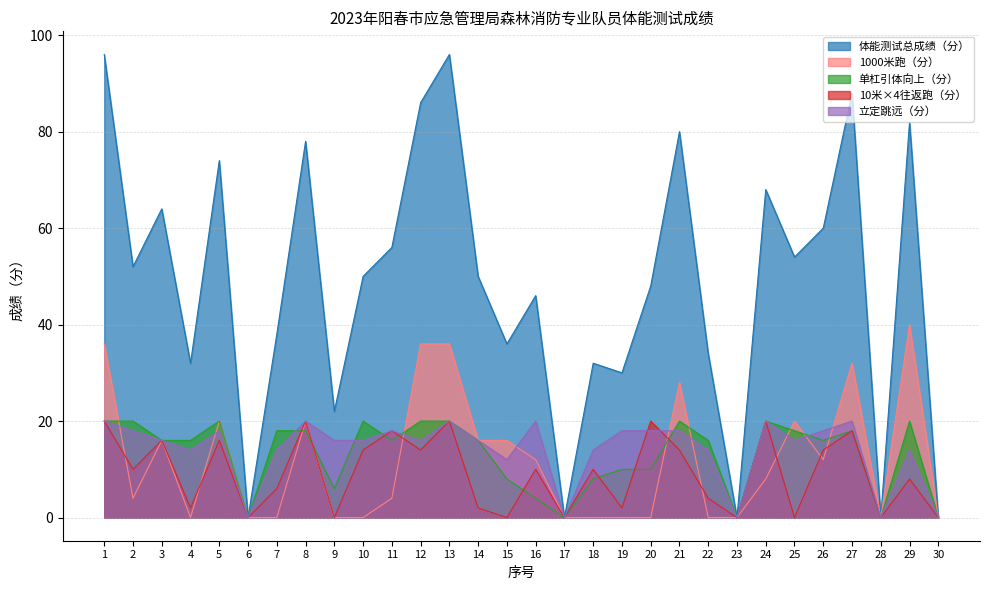

What is the difference between the 单杠引体向上（分） values at 9 and 8?

12